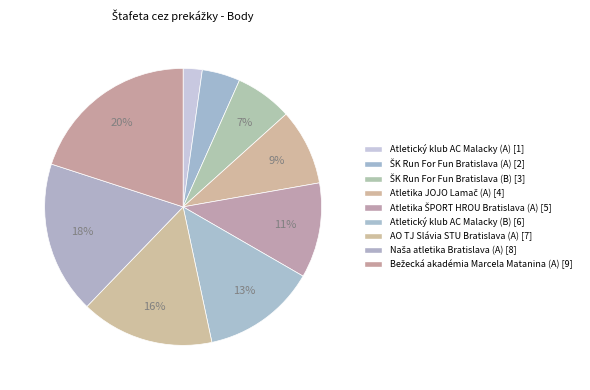

To the nearest percent, what portion does Atletika JOJO Lamač (A) represent?

9%